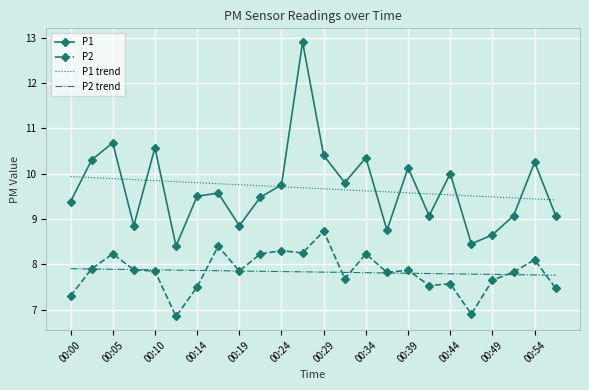

True or false: P2 and P1 cross at least once.

False